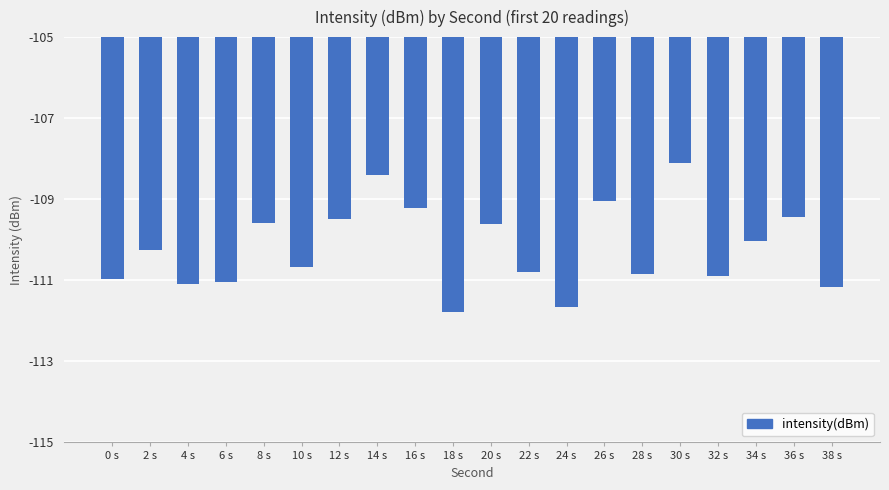

Count the number of categories in the chart.

20